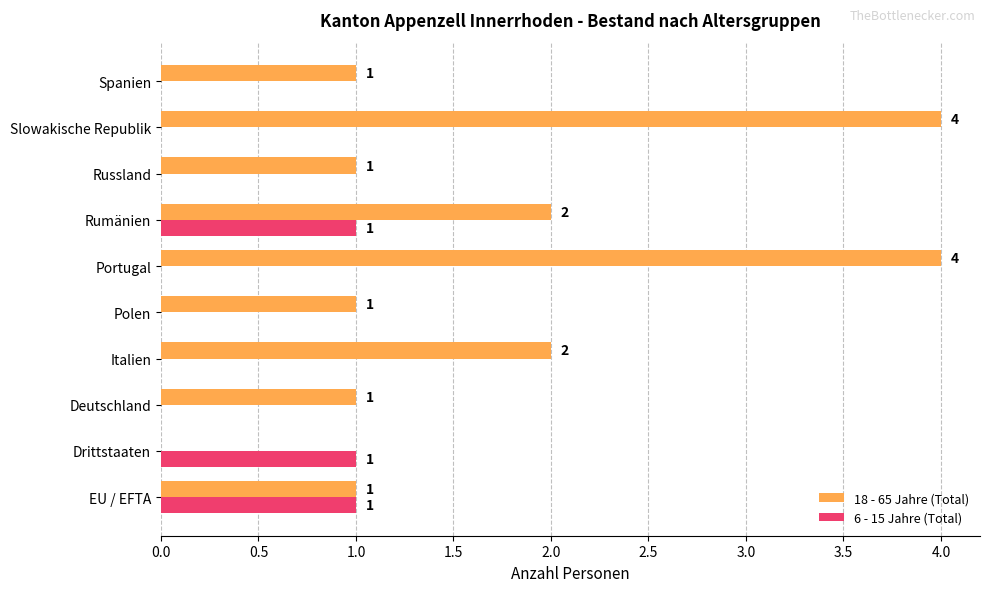

What is the greatest value displayed?

4